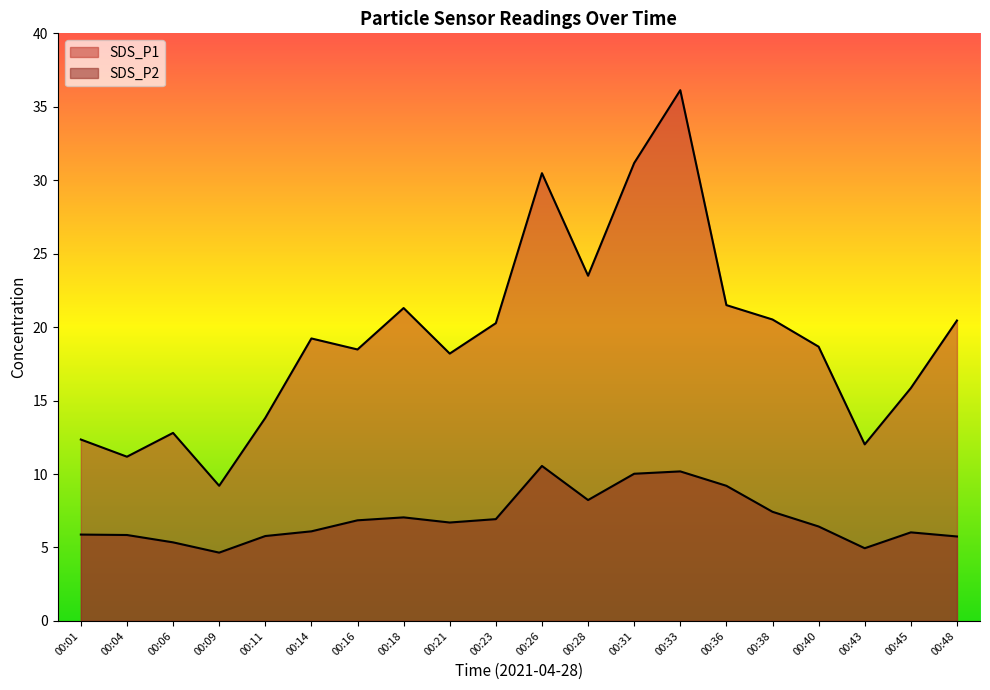

Reading right to left, extract all data points from this chart.

SDS_P1: 00:48=20.4	00:45=15.8	00:43=12.0	00:40=18.7	00:38=20.5	00:36=21.5	00:33=36.1	00:31=31.2	00:28=23.5	00:26=30.5	00:23=20.3	00:21=18.2	00:18=21.3	00:16=18.5	00:14=19.2	00:11=13.8	00:09=9.2	00:06=12.8	00:04=11.2	00:01=12.3
SDS_P2: 00:48=5.8	00:45=6.0	00:43=5.0	00:40=6.4	00:38=7.4	00:36=9.2	00:33=10.2	00:31=10.0	00:28=8.2	00:26=10.6	00:23=6.9	00:21=6.7	00:18=7.0	00:16=6.8	00:14=6.1	00:11=5.8	00:09=4.7	00:06=5.3	00:04=5.8	00:01=5.9